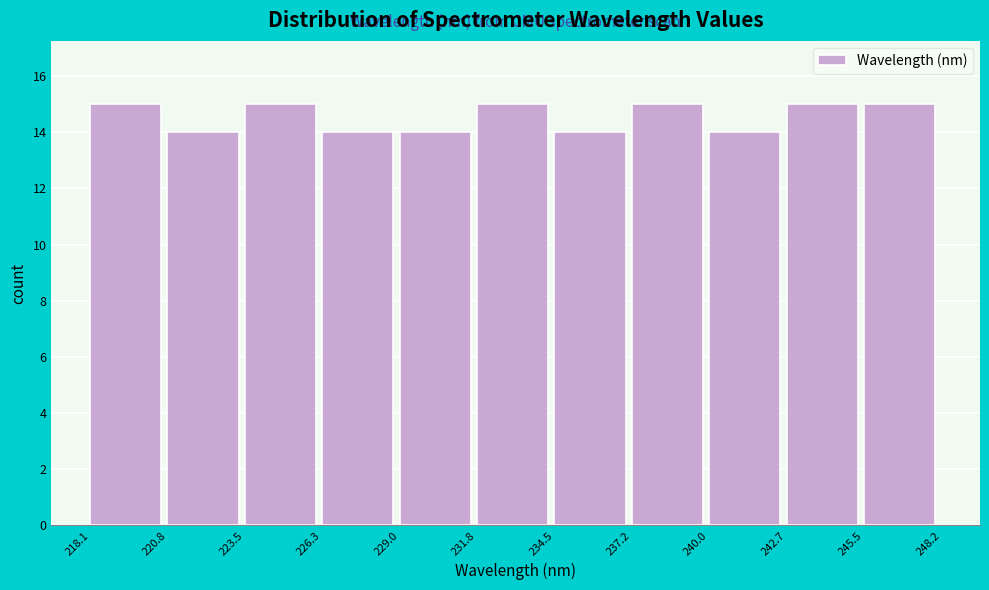

How tall is the bar that spans 240.0 to 242.7 on the x-axis? The values are not printed on the chart, so give them approximately, as read against the axis.

14